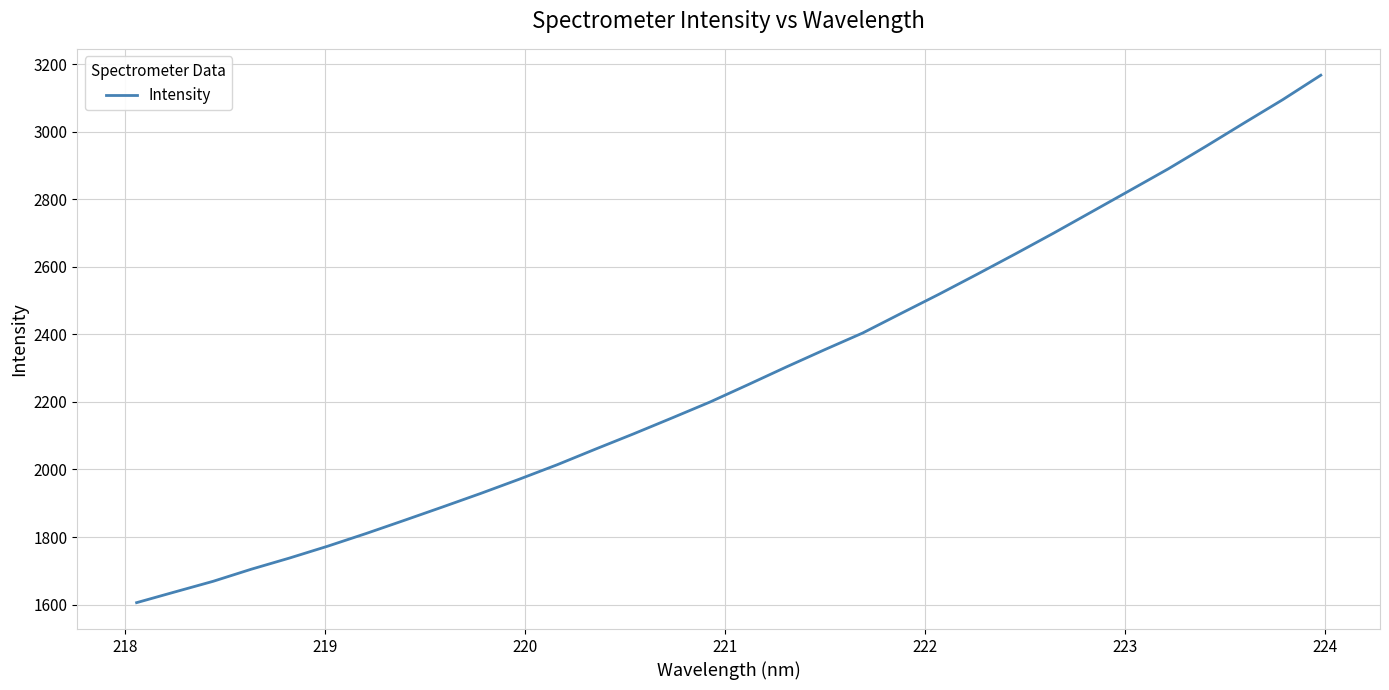

What is the difference between the second highest and minimum values?

1488.7